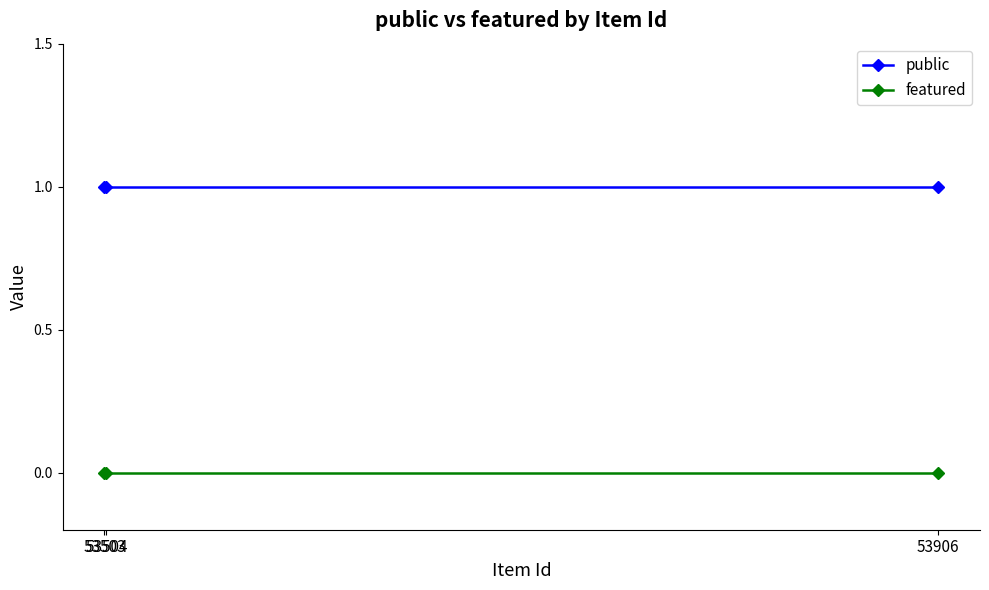

Reading left to right, list all the values displayed in this chart.

public: 53503=1	53504=1	53906=1
featured: 53503=0	53504=0	53906=0